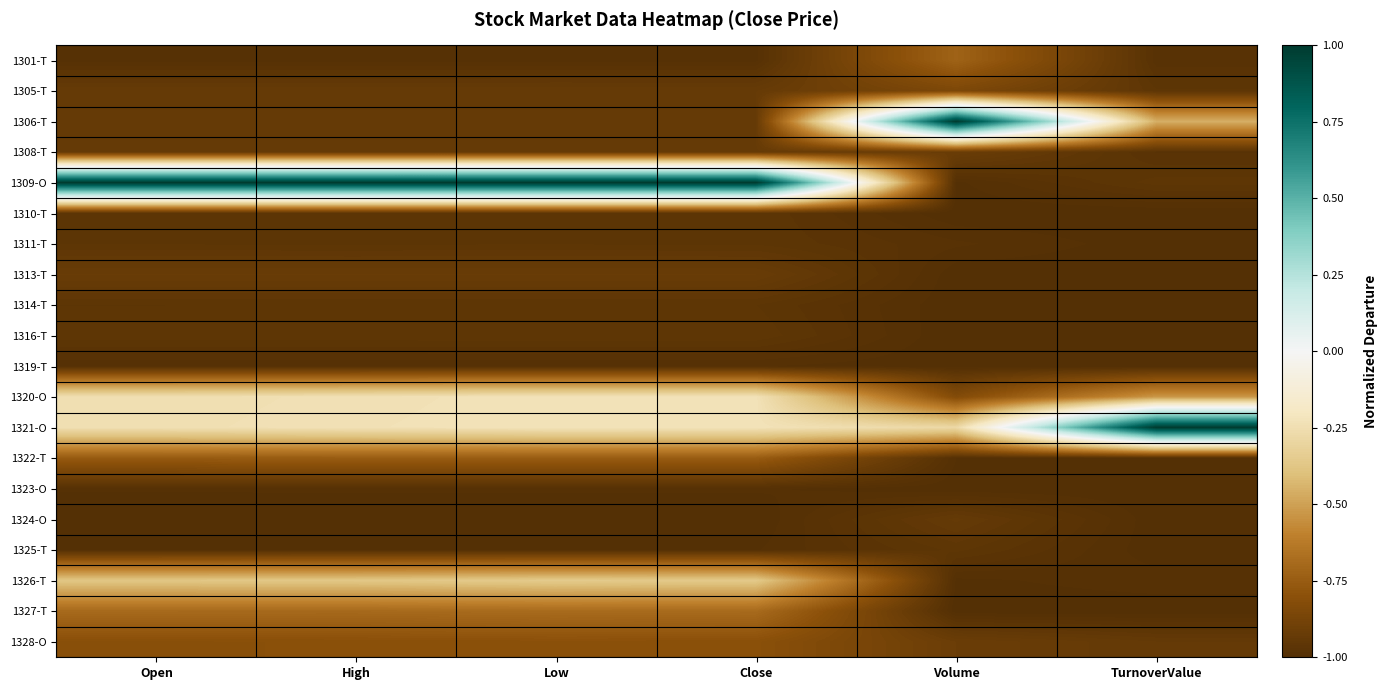

Which series has the largest total across all categories?

1309-O